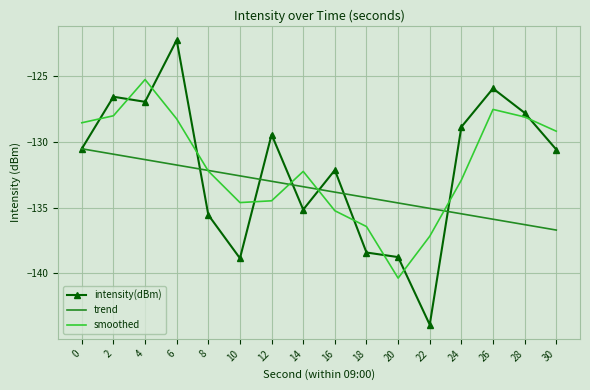

The value of smoothed at 0 is -128.6. True or false?

True